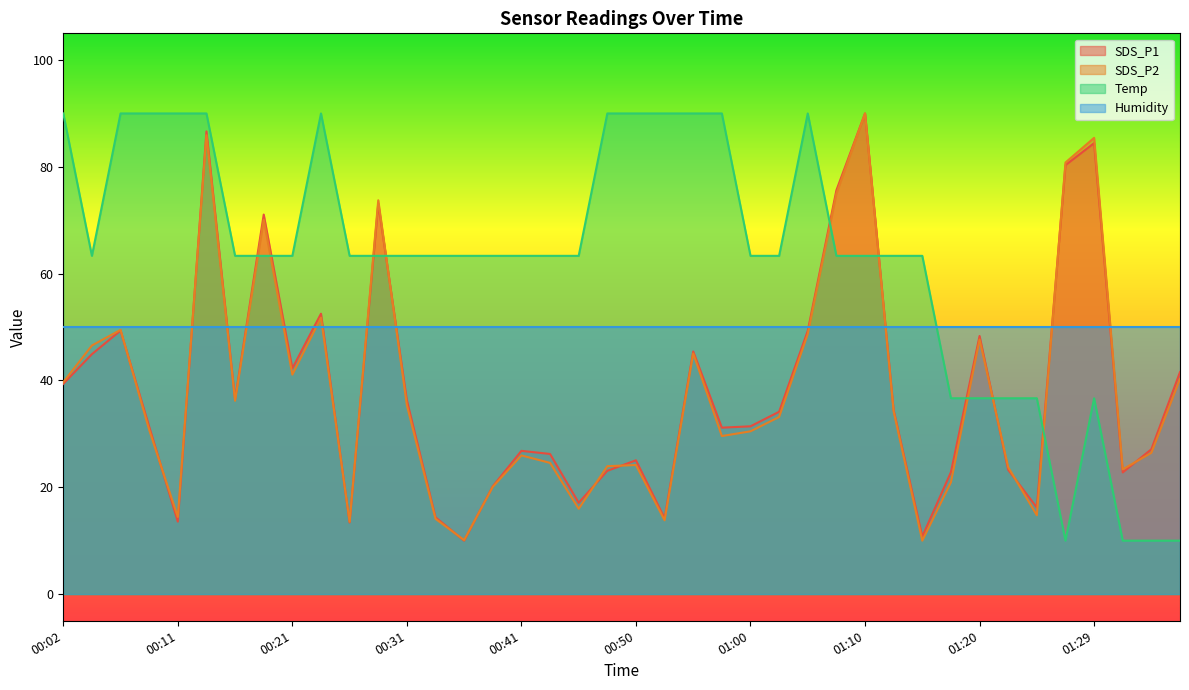

What is the sum of the Temp values at 00:11 and 00:04?

153.3